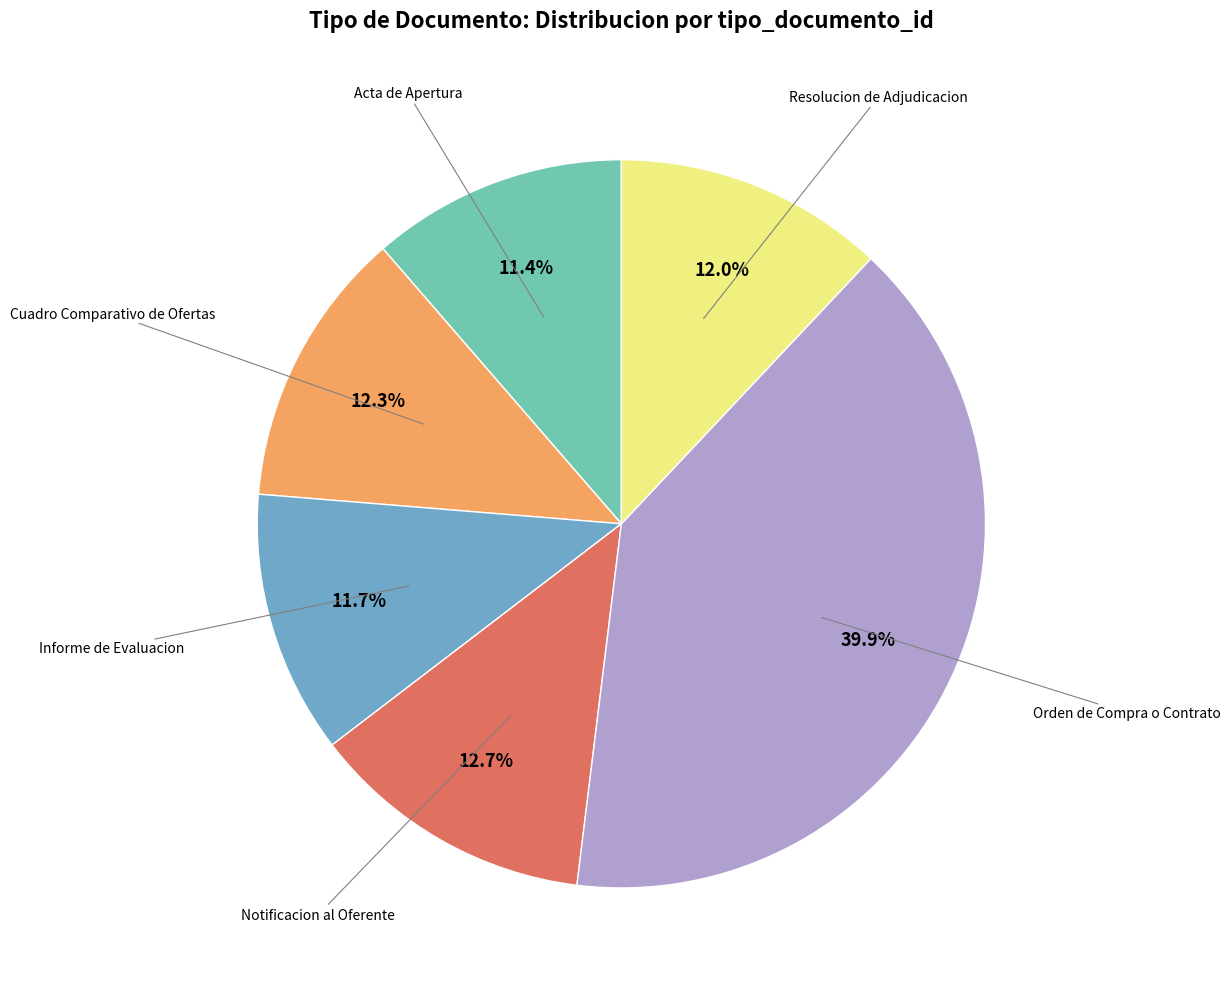

Does any single category account for the majority?

No